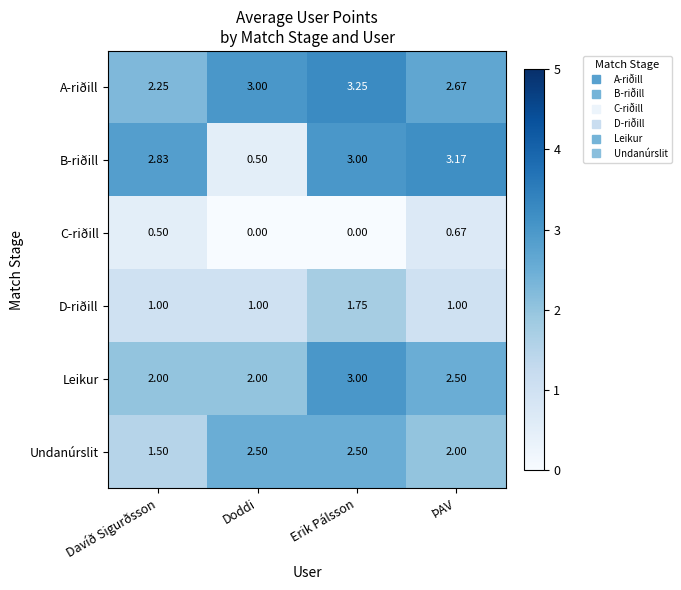

Which category has the highest value in the D-riðill series?

Erik Pálsson